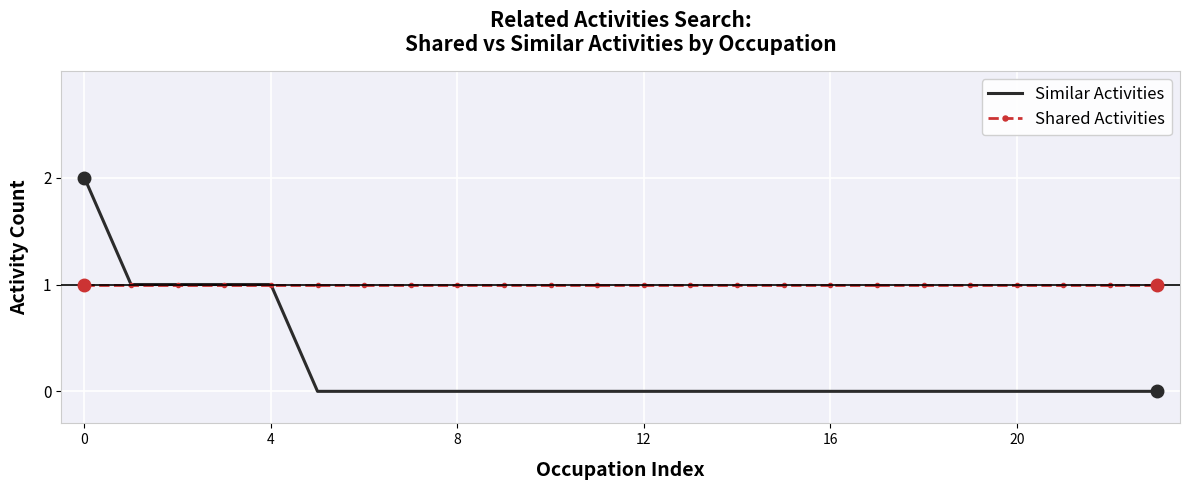

List the series in order of their peak value, lowest first.

Shared Activities, Similar Activities